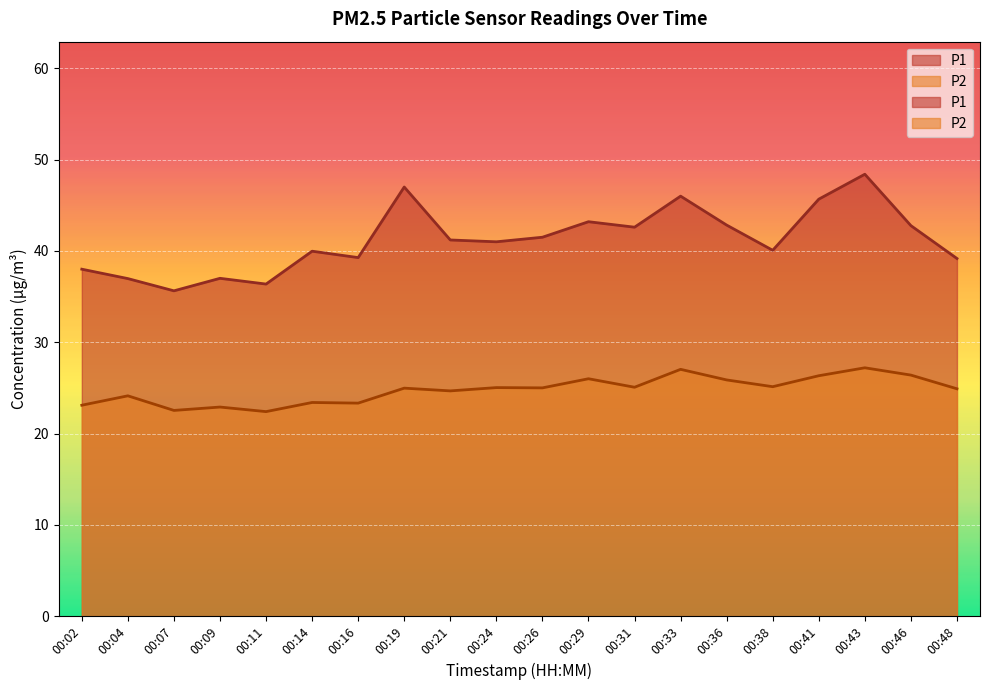

Is it true that P1 equals 20.9 at 00:02?

False